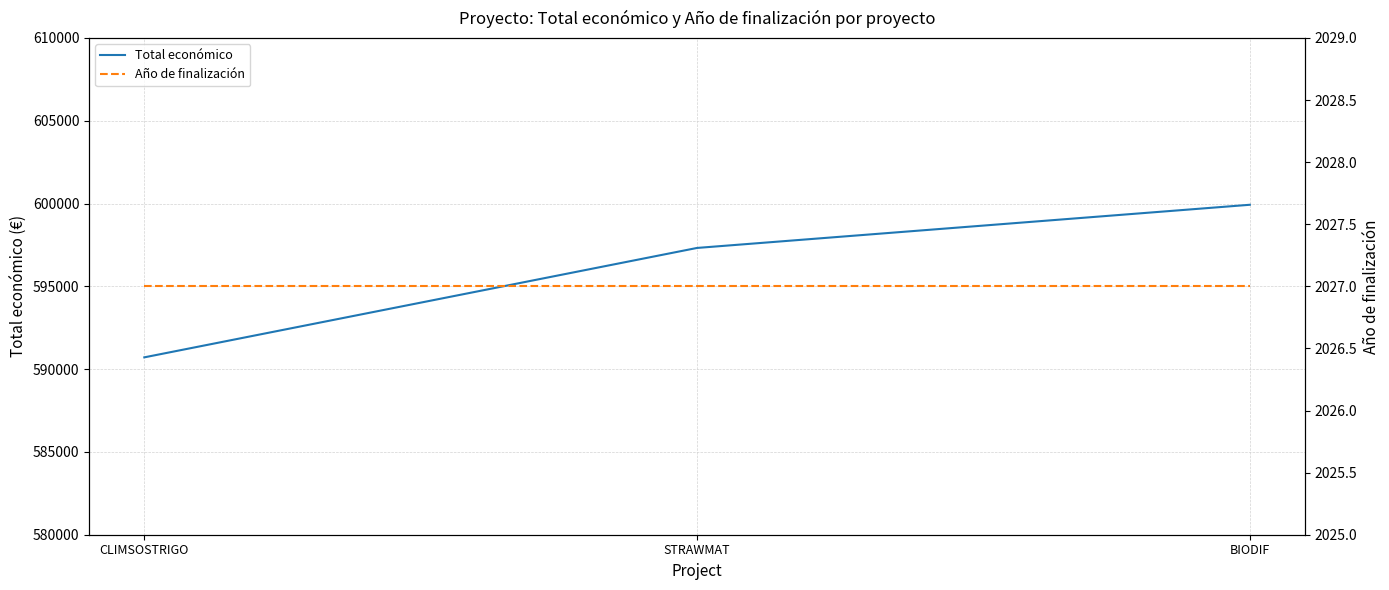

Reading right to left, what are all the values shown in this chart?

Total económico: 599927	597320	590712
Año de finalización: 2027	2027	2027